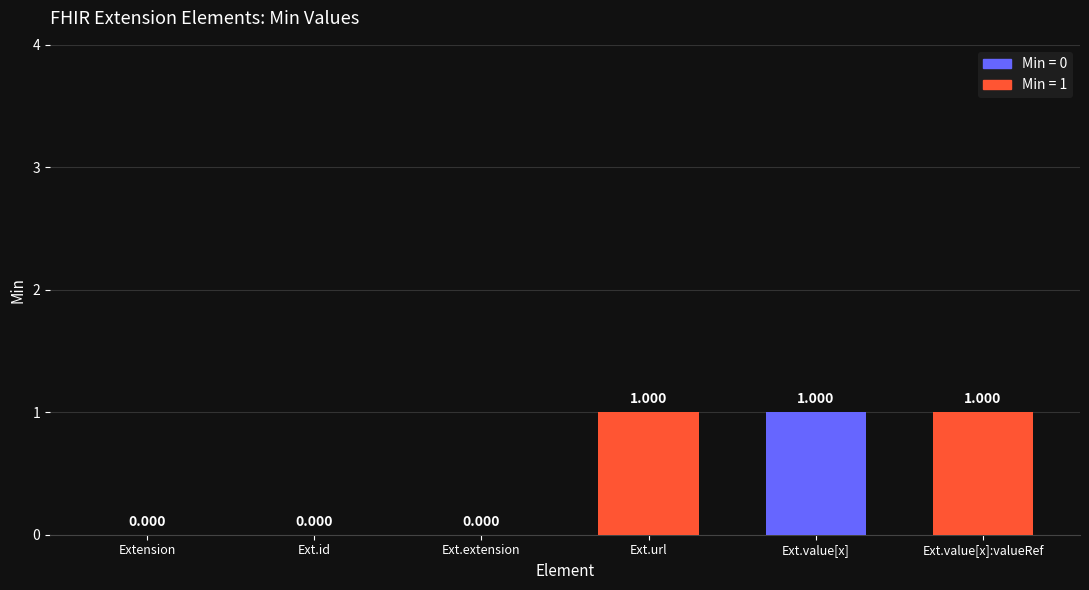

How many values are above zero?

3